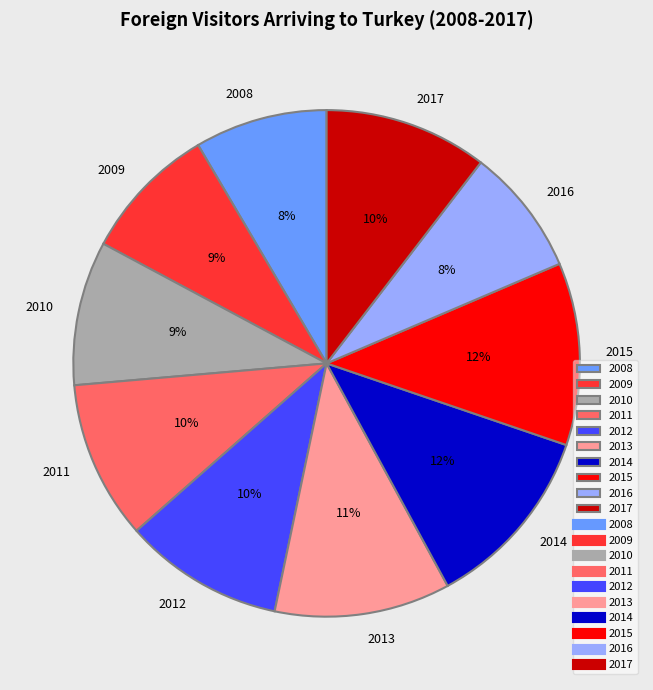

The 2016 slice represents 8% of the pie. True or false?

True